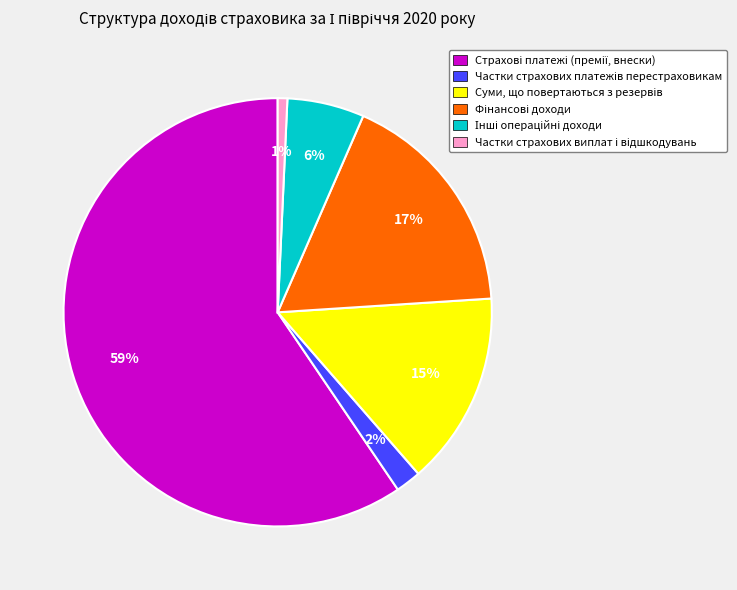

Does any single category account for the majority?

Yes